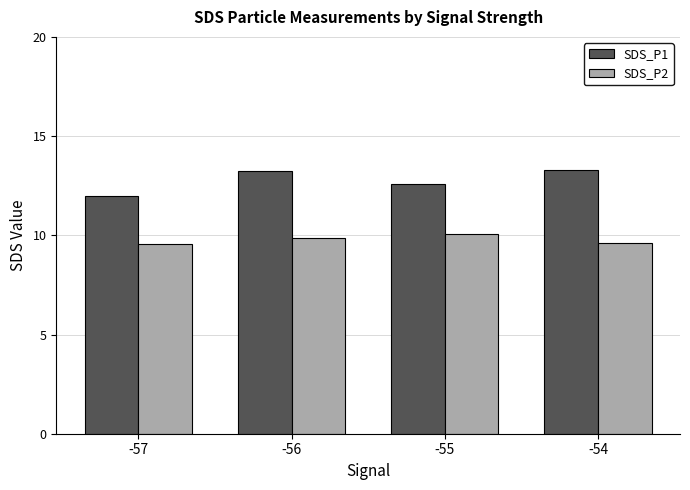

What is the value of the SDS_P2 bar at the 3rd from the left?

10.1